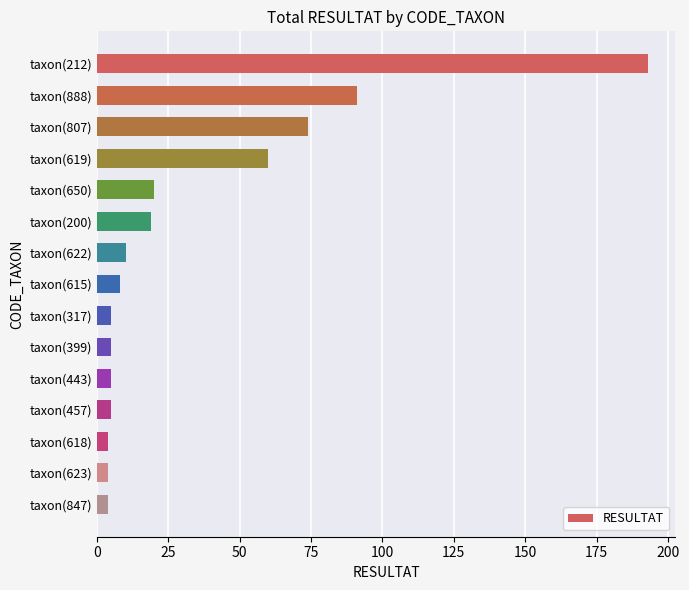

True or false: the data shows 4 at taxon(847).

True